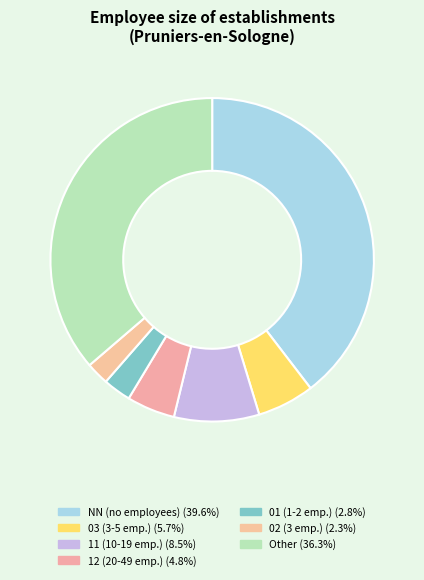

Does any single category account for the majority?

No